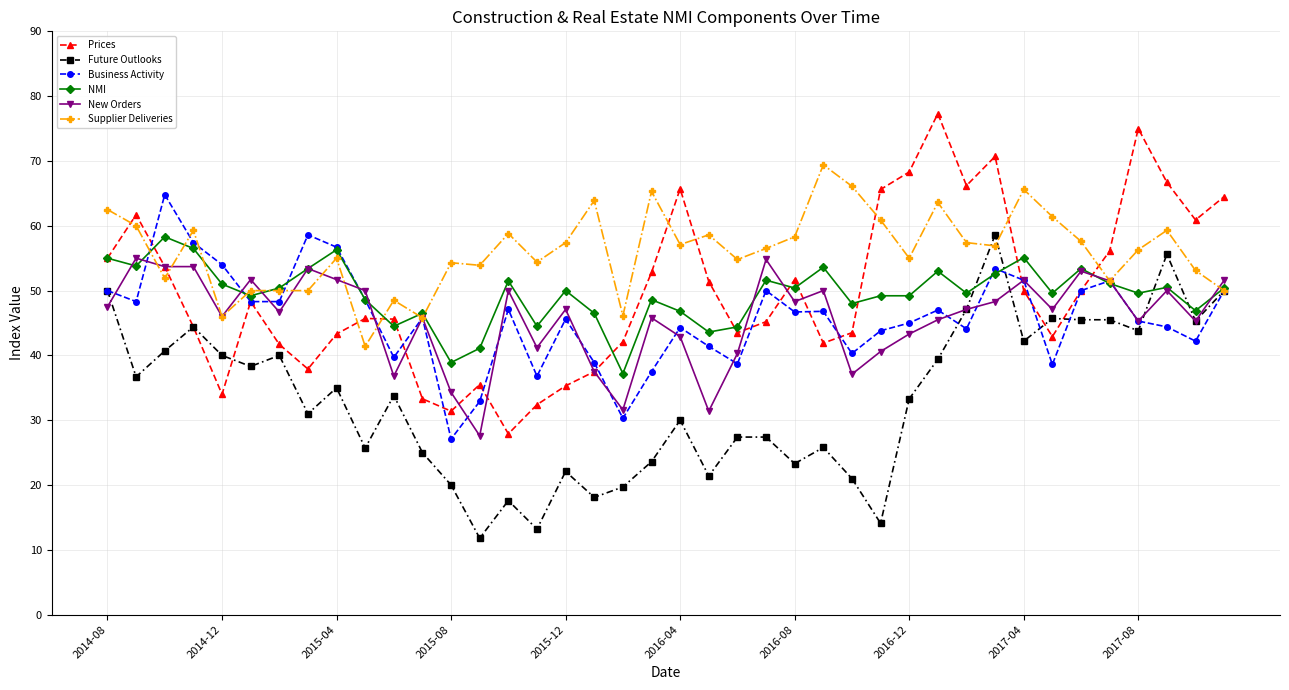

Count the number of data series in this chart.

6